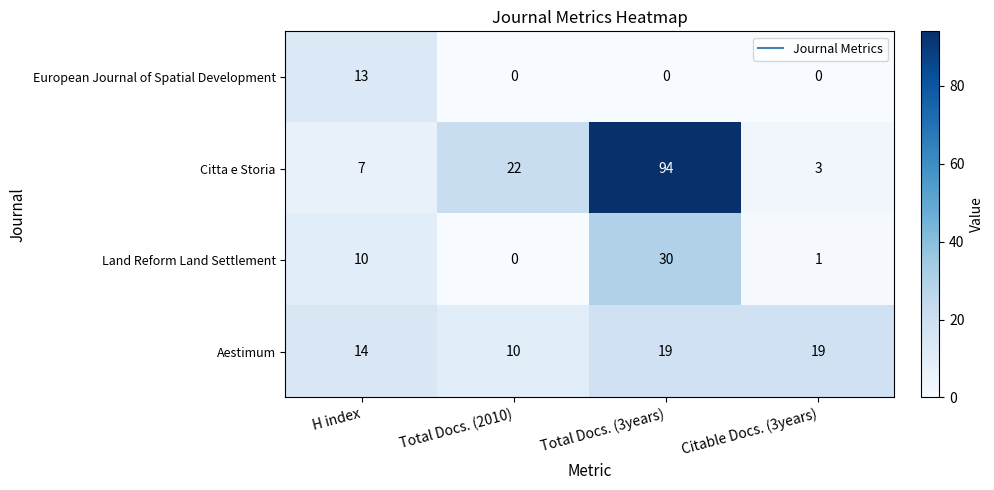

Which category has the highest value in the Land Reform Land Settlement series?

Total Docs. (3years)